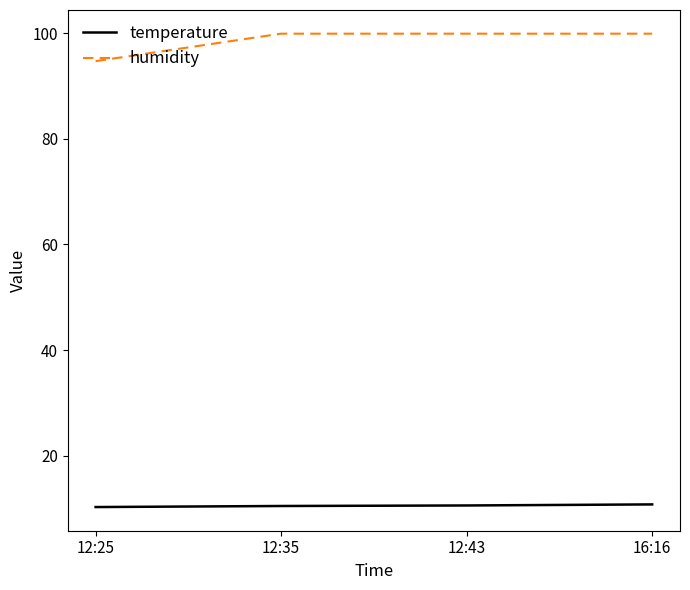

True or false: humidity and temperature cross at least once.

False